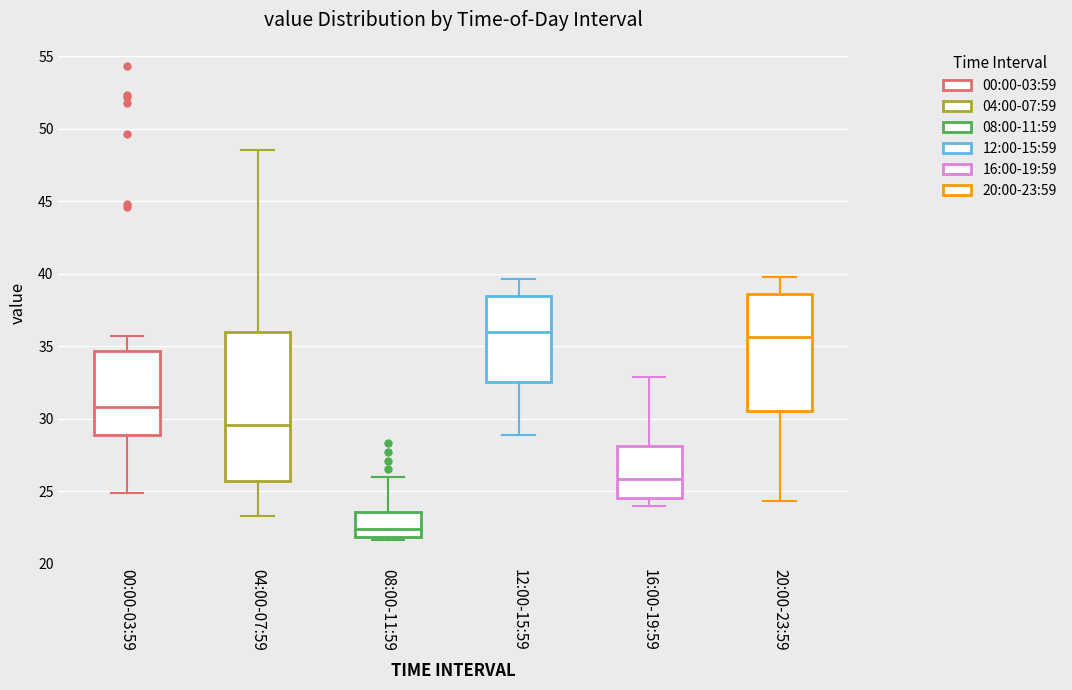

Comparing the boxes themselves (not the whiskers), which one is the tallest?

04:00-07:59